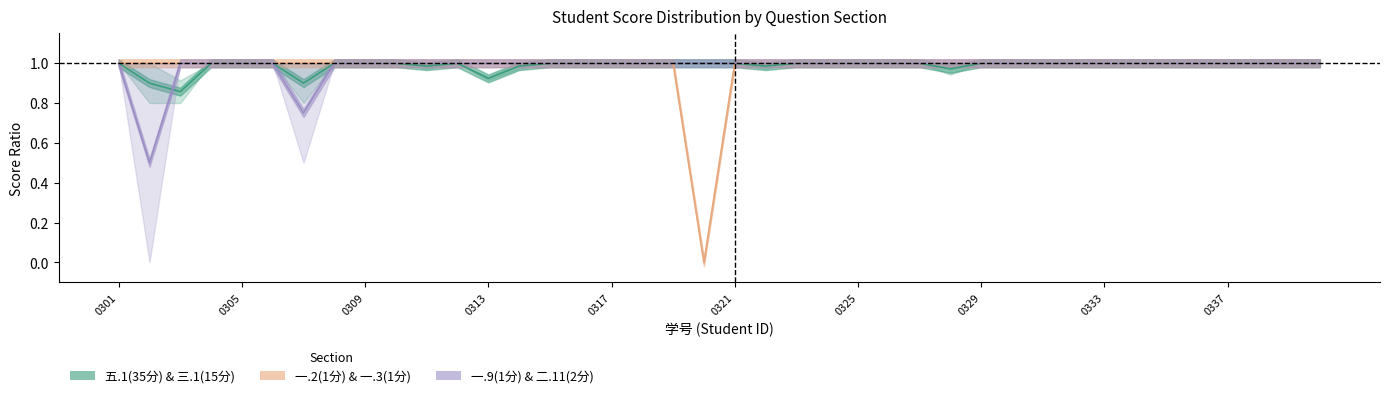

Does the chart display data point markers on the line(s)?

No